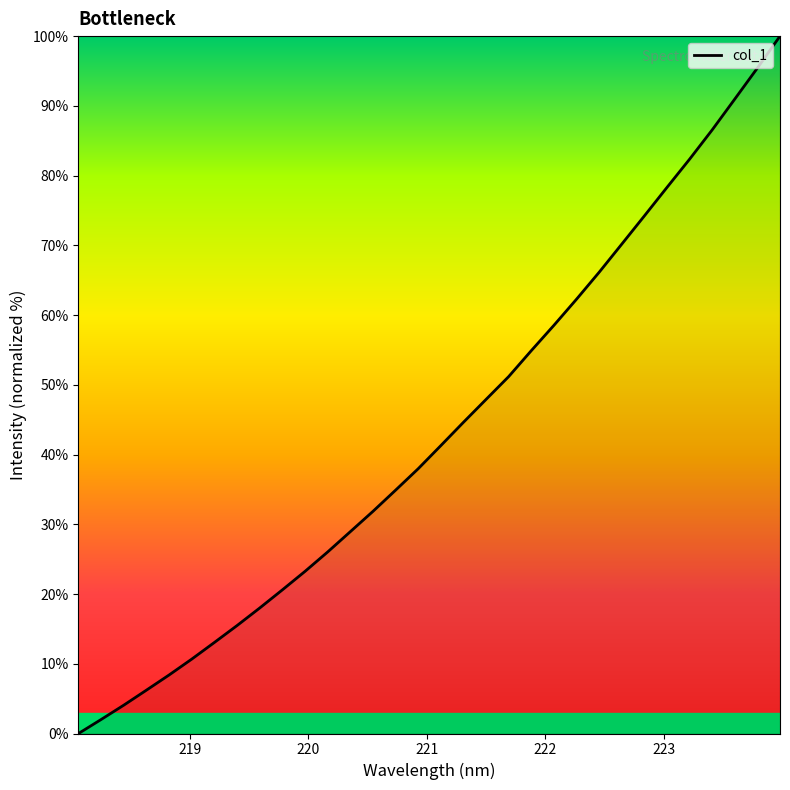

What is the greatest value displayed?

100.0